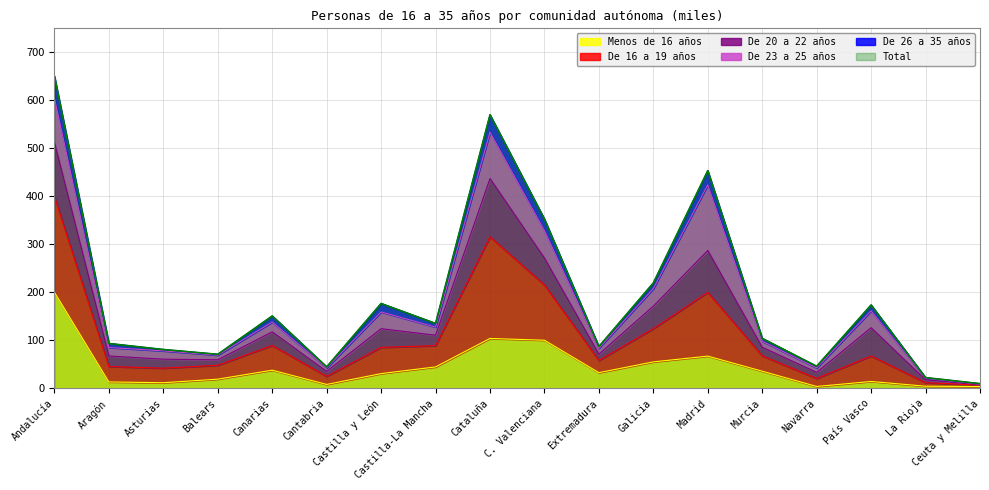

The Total series shows 81.1 at Asturias. True or false?

True